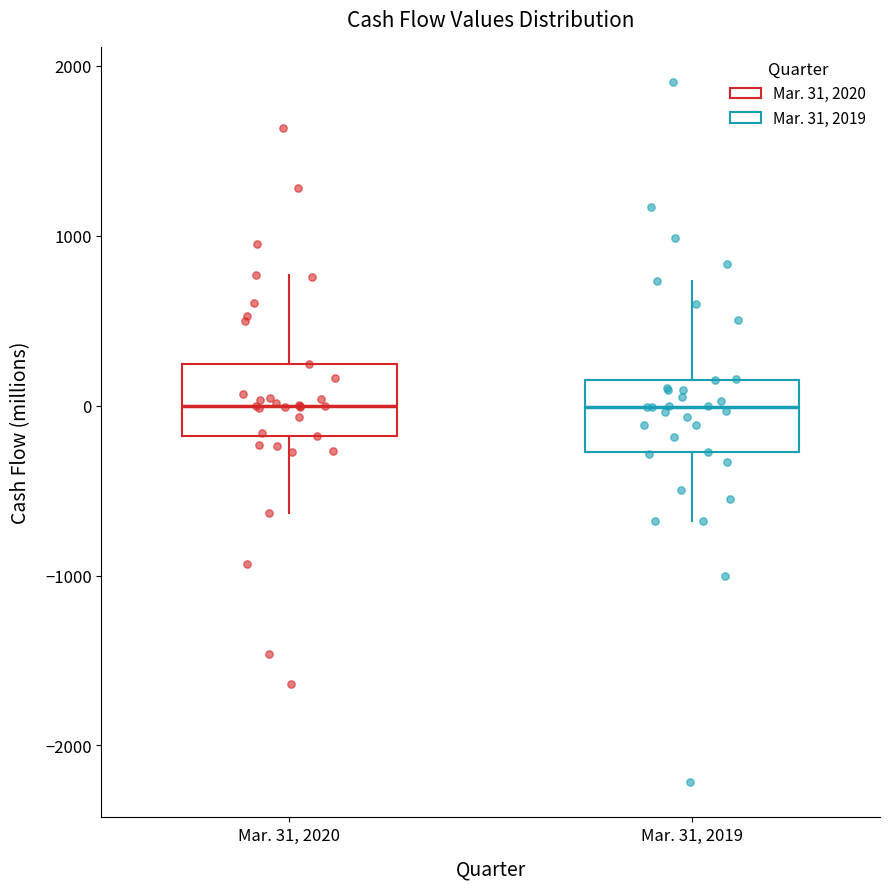

Reading left to right, read every box against the y-axis: the position of its median line, the range the box covers, and the ends of its whiskers. The values are not printed on the chart, so give them approximately, as read against the axis.

Mar. 31, 2020: median 0, box -200 to 200, whiskers -600 to 800
Mar. 31, 2019: median 0, box -300 to 200, whiskers -700 to 700